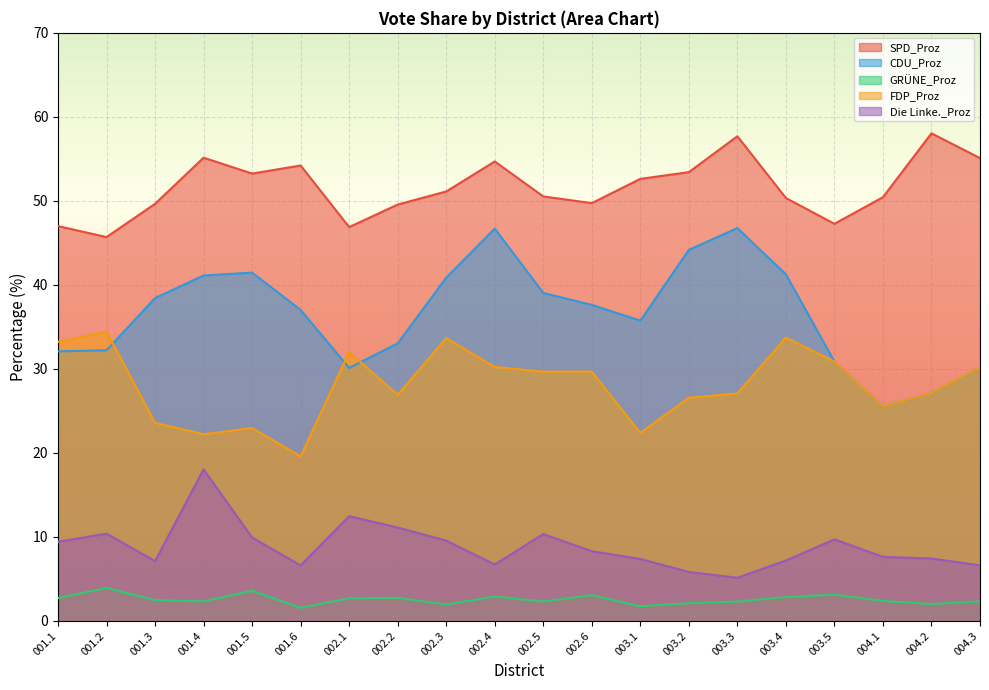

What is the label of the 15th point from the left?

003.3